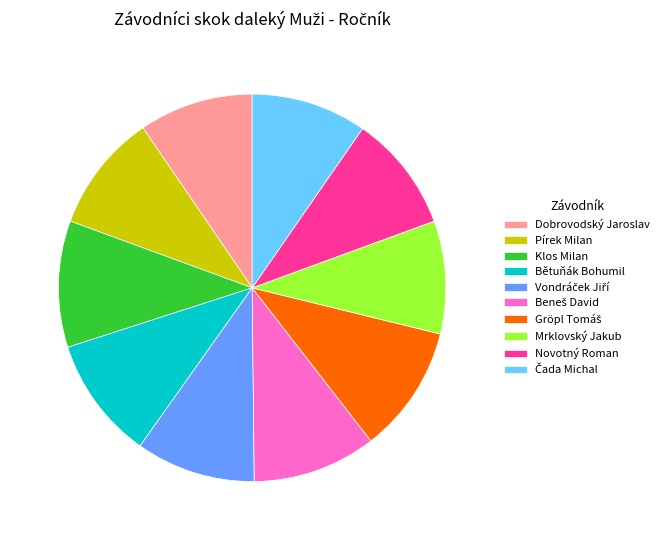

Do Bětuňák Bohumil and Klos Milan together represent more than half of the pie?

No